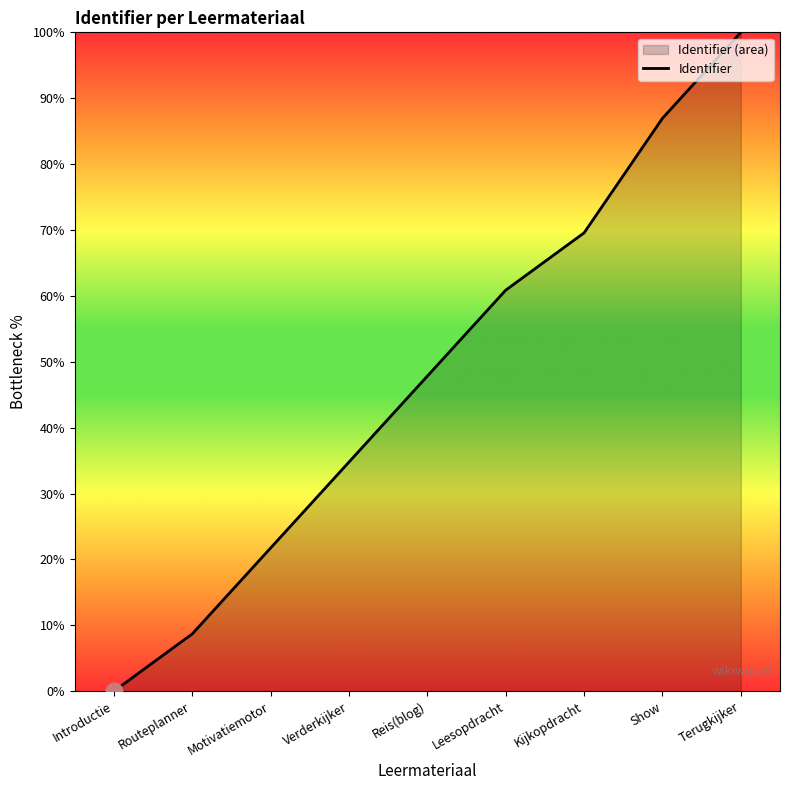

Where is the data nearest to the value 50?

Reis(blog)